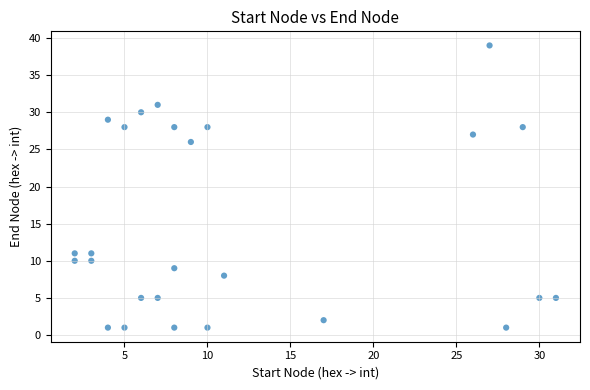

What Y value in the scatter plot is closest to 20?

26